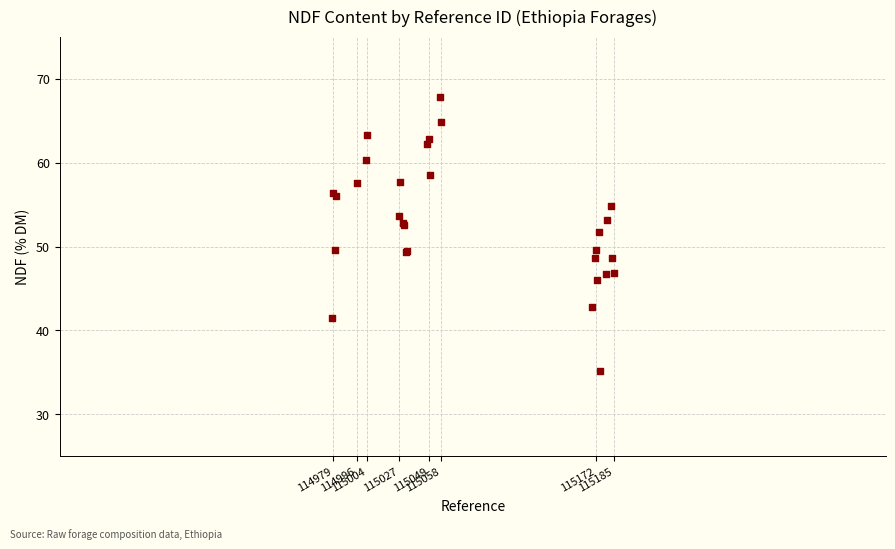

What Y value in the scatter plot is closest to 51?

51.7